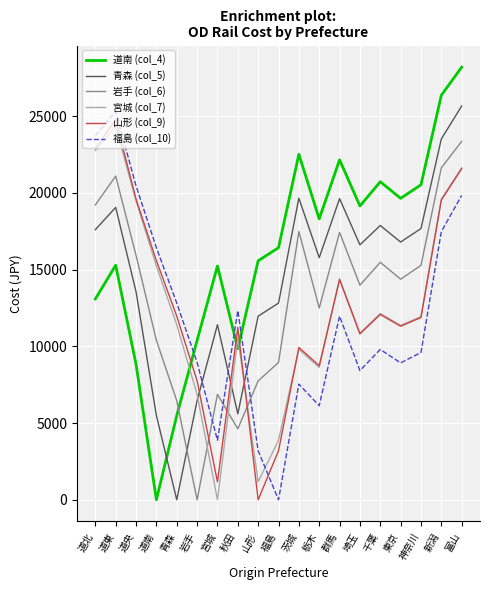

Which category has the lowest value in the 道南 (col_4) series?

道南